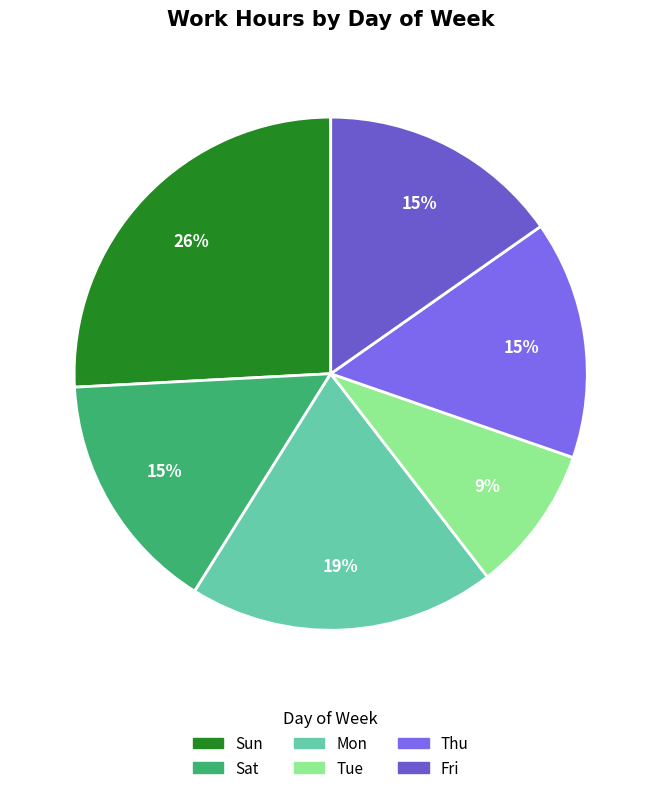

Count the number of slices in the pie.

6